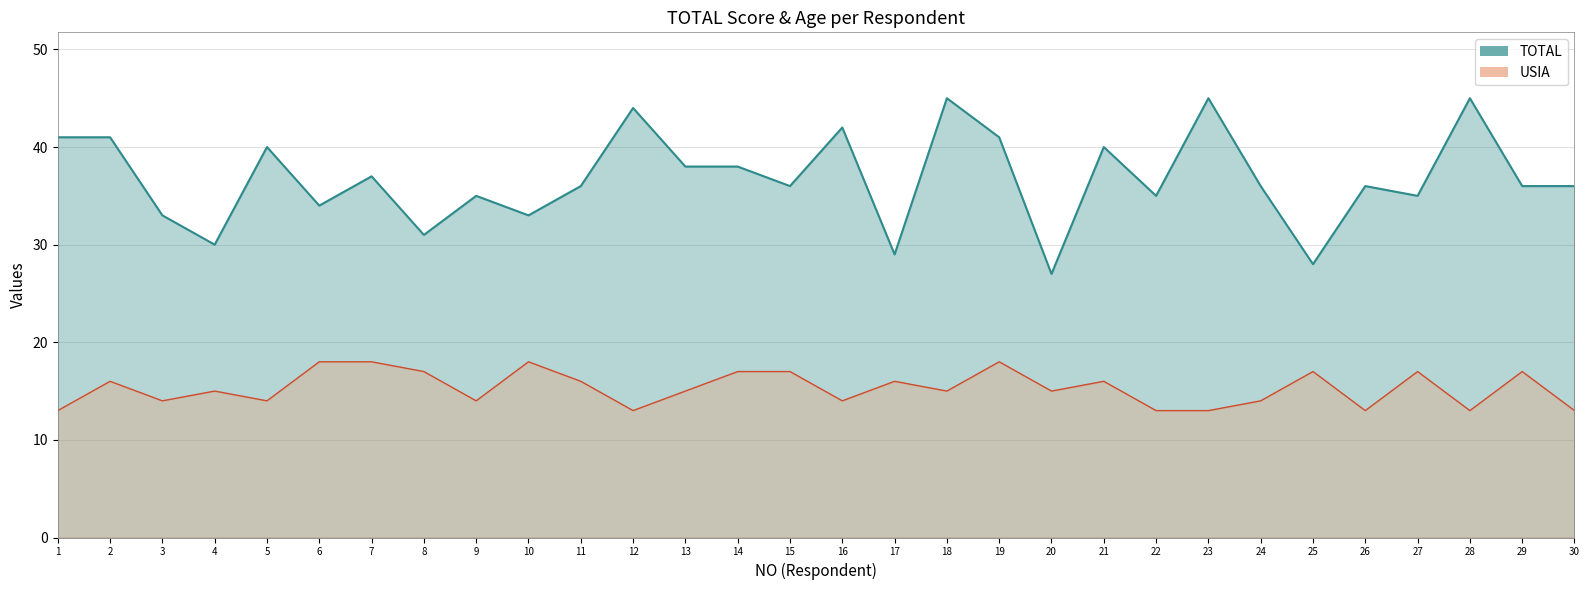

At which category does the chart reach its minimum across all series?

1